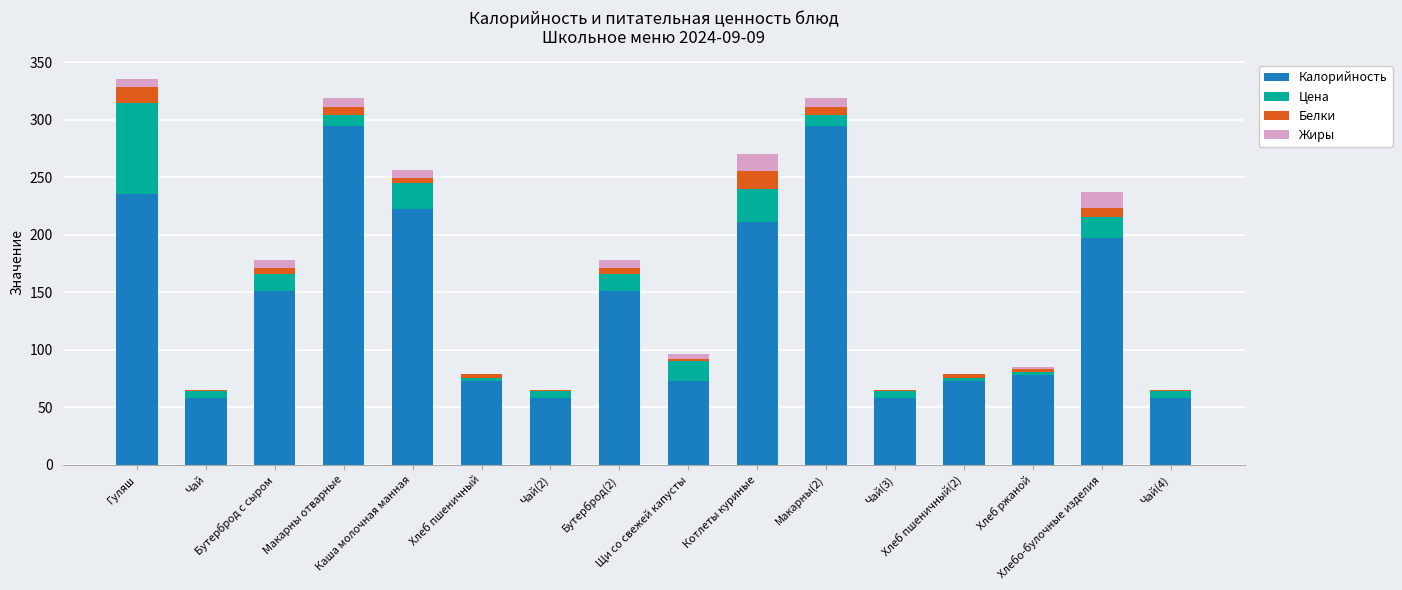

What is the maximum value for Калорийность?

294.0